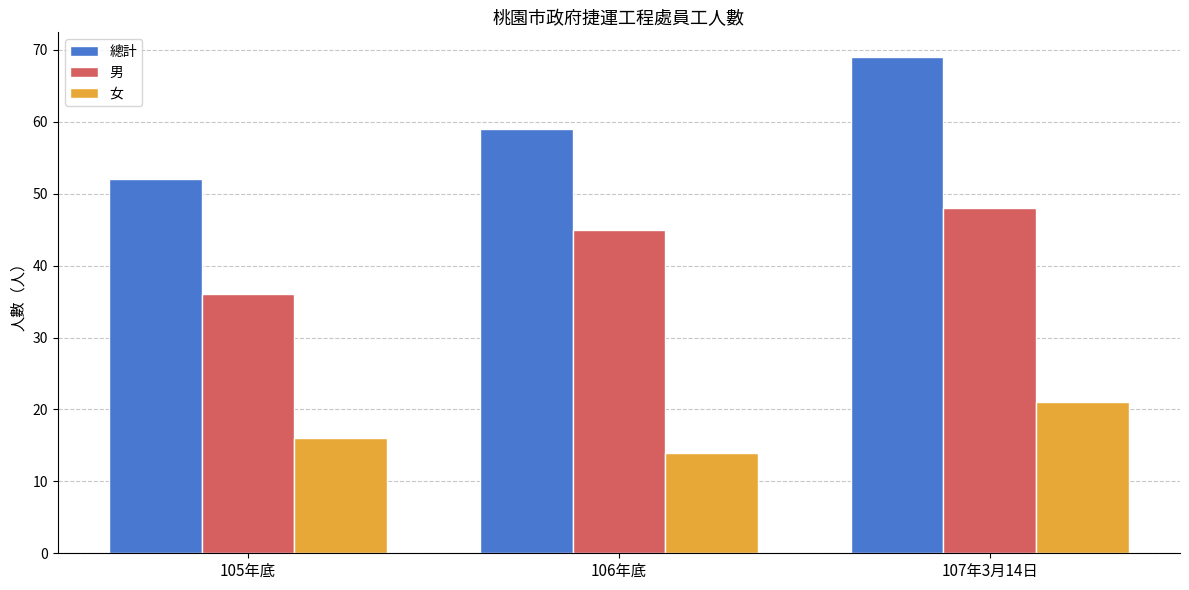

The 女 series shows 16 at 105年底. True or false?

True